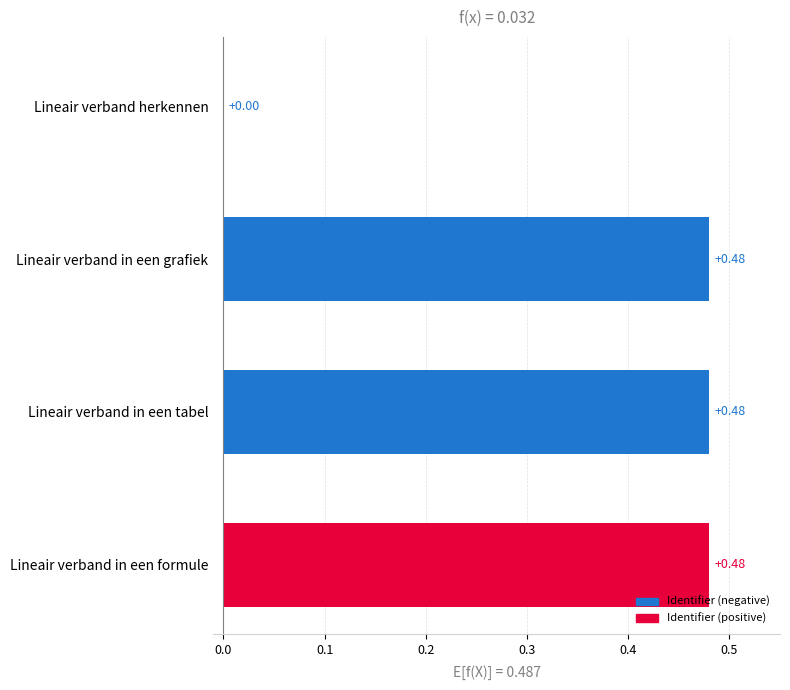

What is the sum of the values at Lineair verband in een formule and Lineair verband in een tabel?

1.0